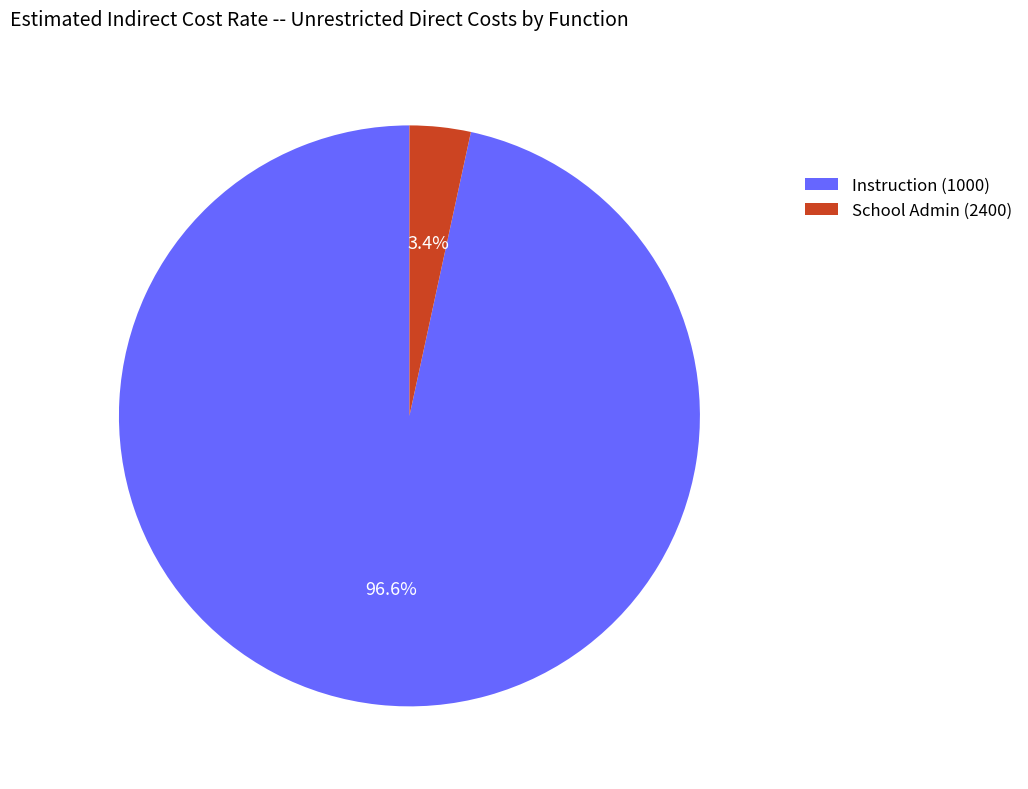

What percentage is the Instruction (1000) slice, to the nearest percent?

97%